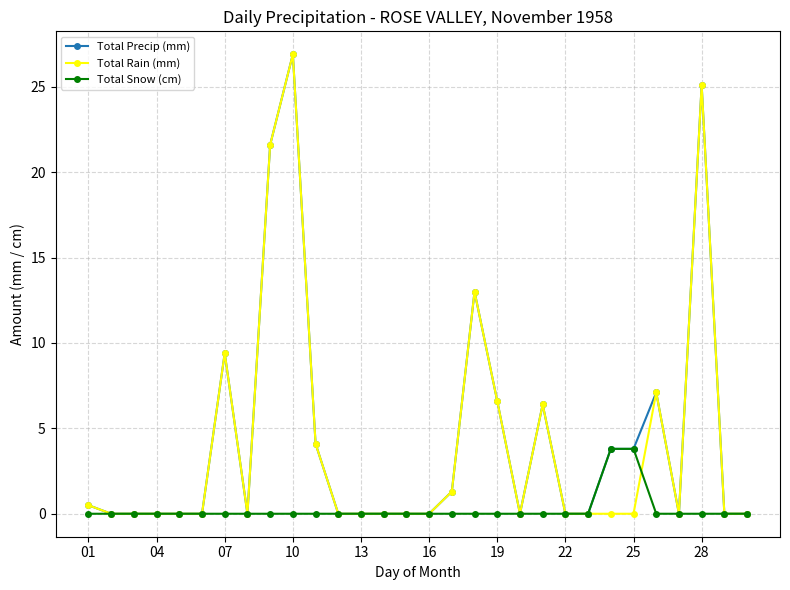

True or false: Total Rain (mm) has more than 1 interior local peaks.

True